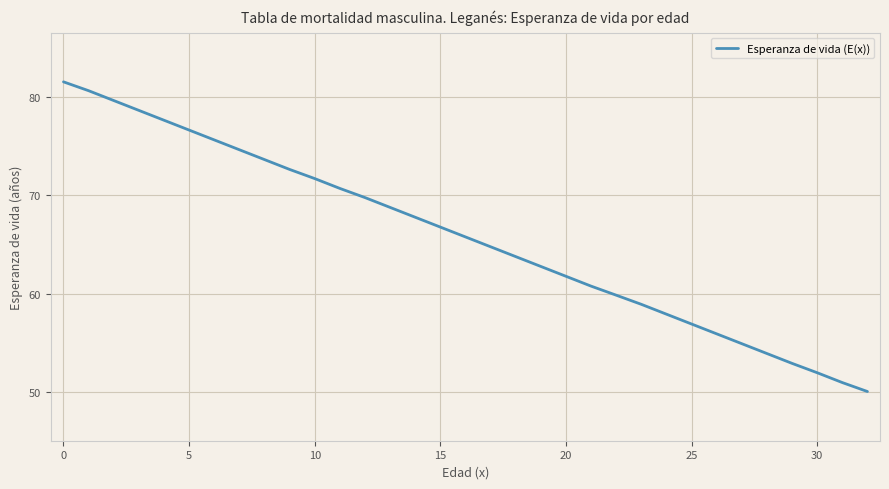

What is the maximum value shown in the chart?

81.5